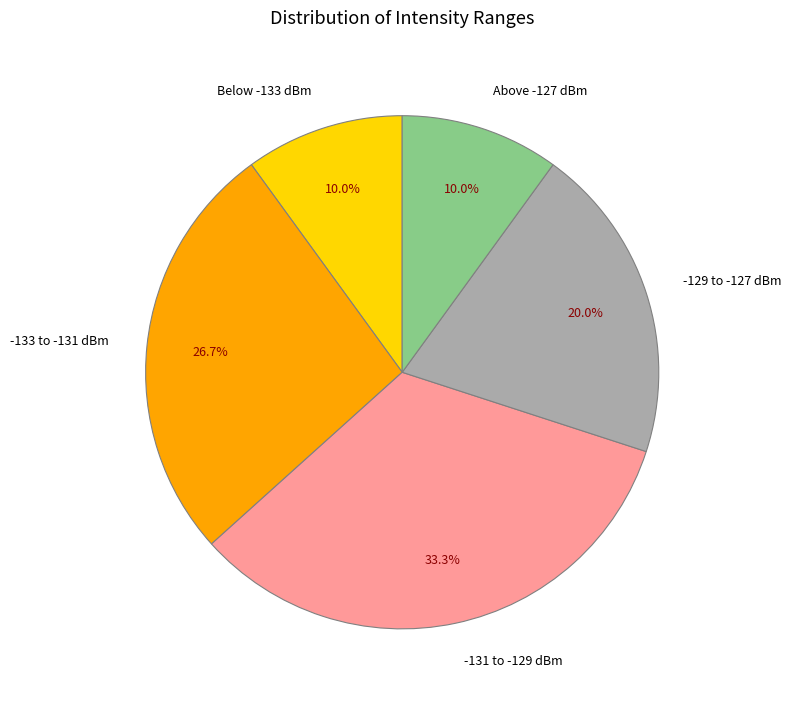

Combined, do -133 to -131 dBm and Below -133 dBm account for over 50%?

No